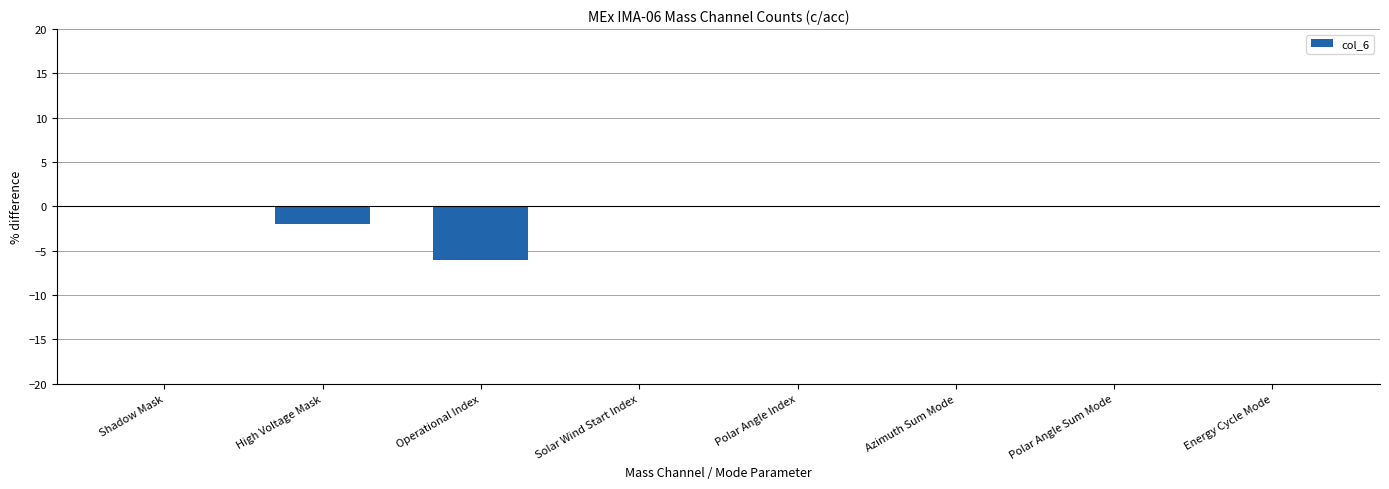

True or false: the data shows 0 at Energy Cycle Mode.

True